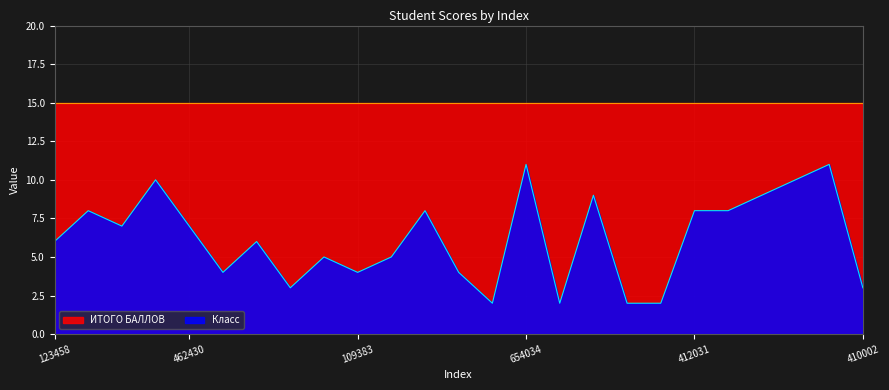

Approximately how many times larger is the value at 350000 compared to 654034?

0.8